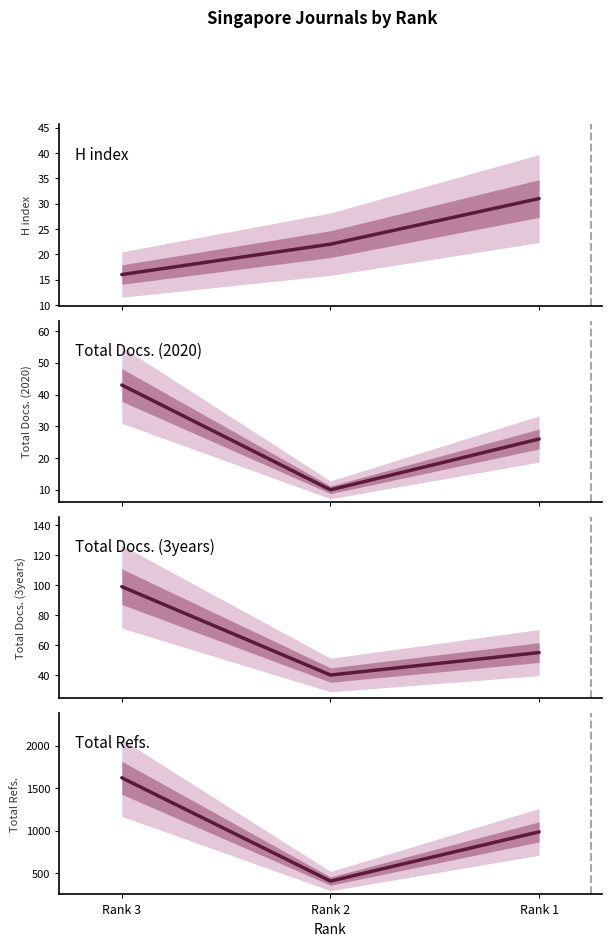

What is the maximum value shown in the chart?

1624